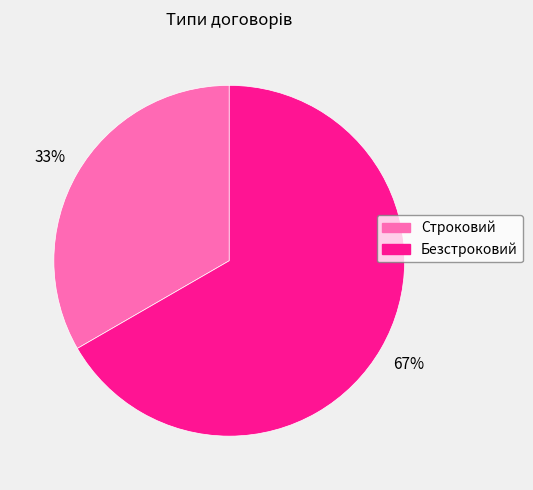

Between Строковий and Безстроковий, which is larger?

Безстроковий